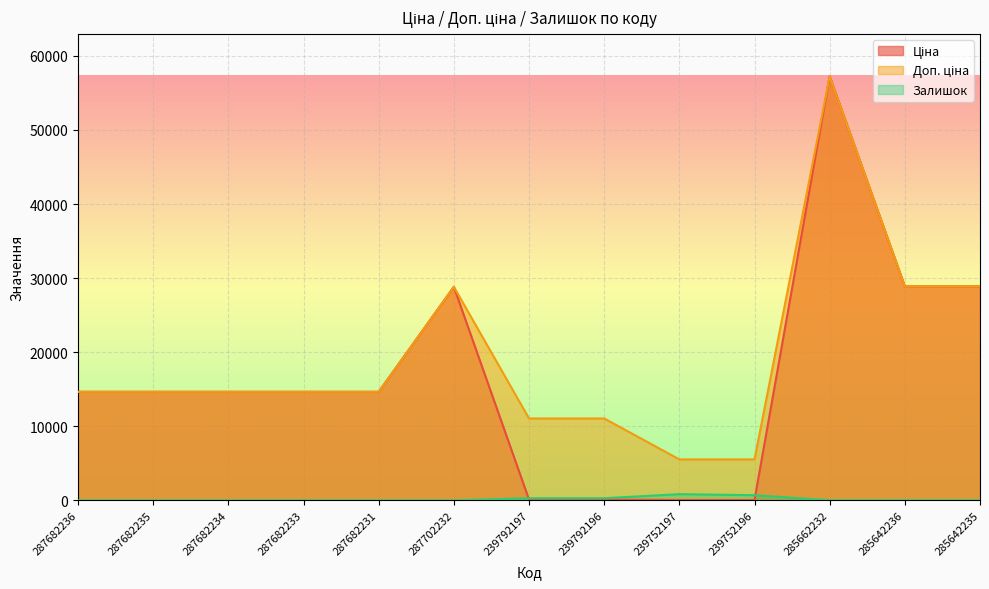

At how many categories does at least one series exceed 38206?

1